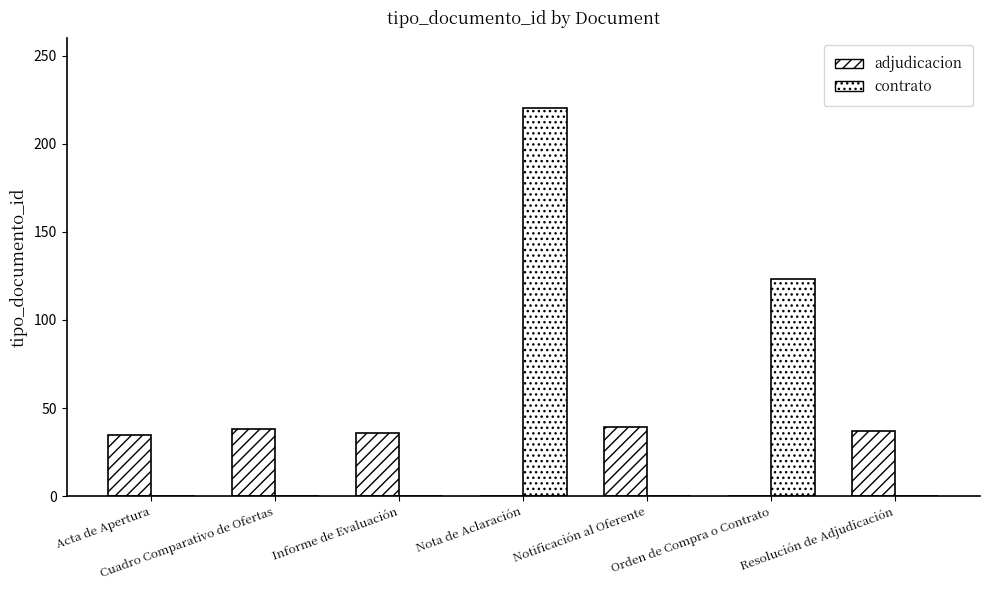

What is the label of the 5th bar from the right?

Informe de Evaluación